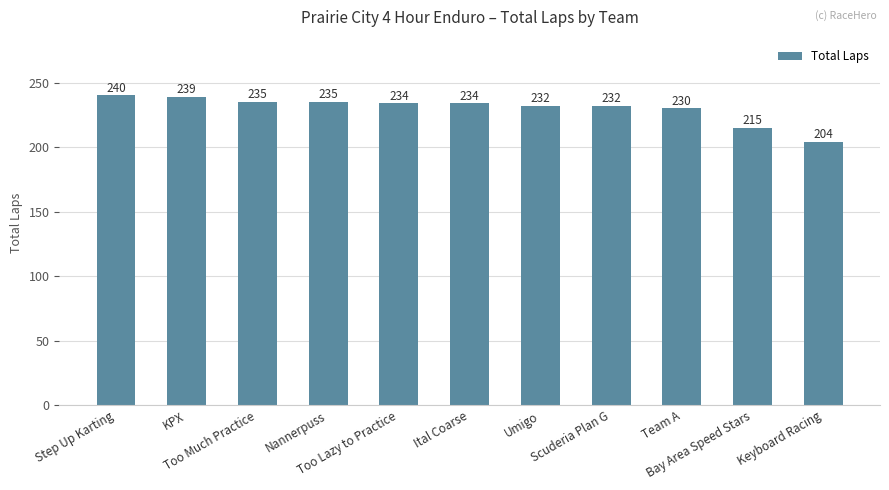

What is the minimum value shown in the chart?

204